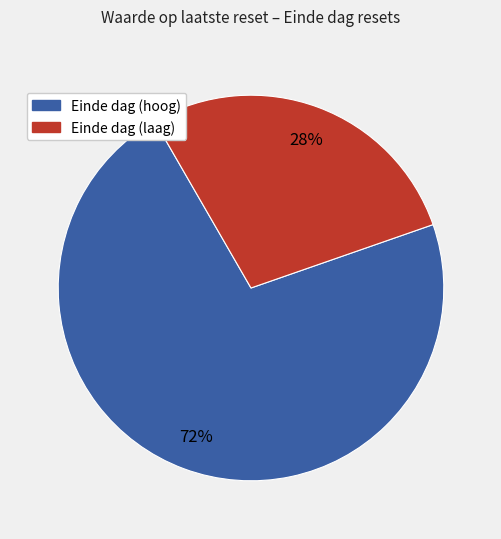

To the nearest percent, what is the average slice percentage?

50%